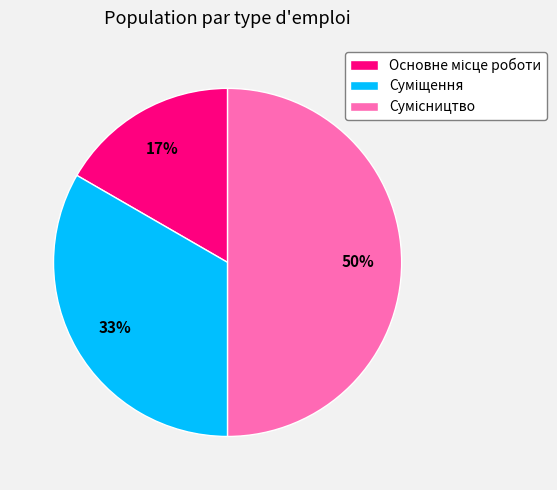

To the nearest percent, what is the difference between the largest and smallest slice percentages?

33%